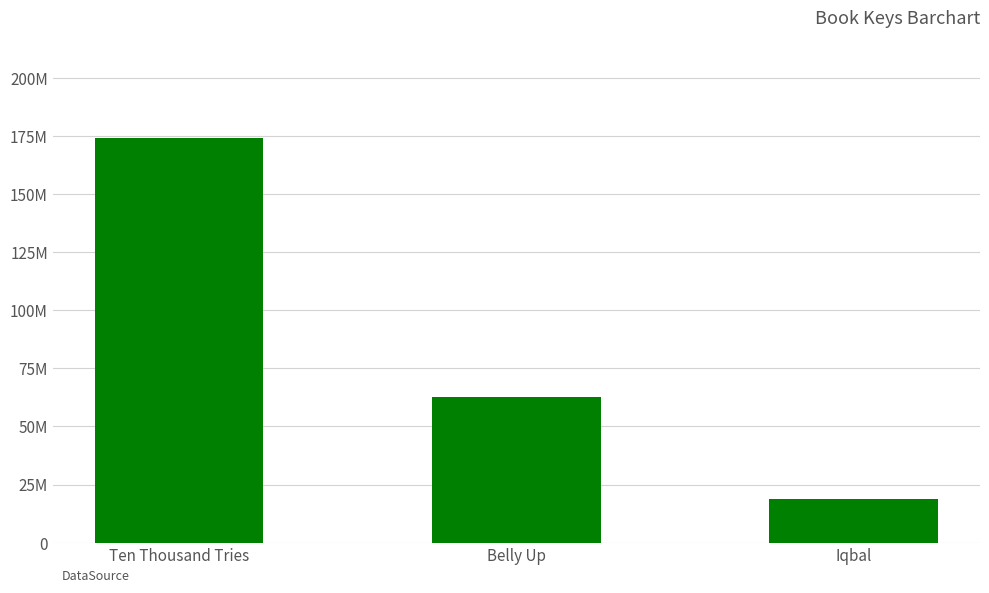

At which category does the chart reach its peak across all series?

Ten Thousand Tries